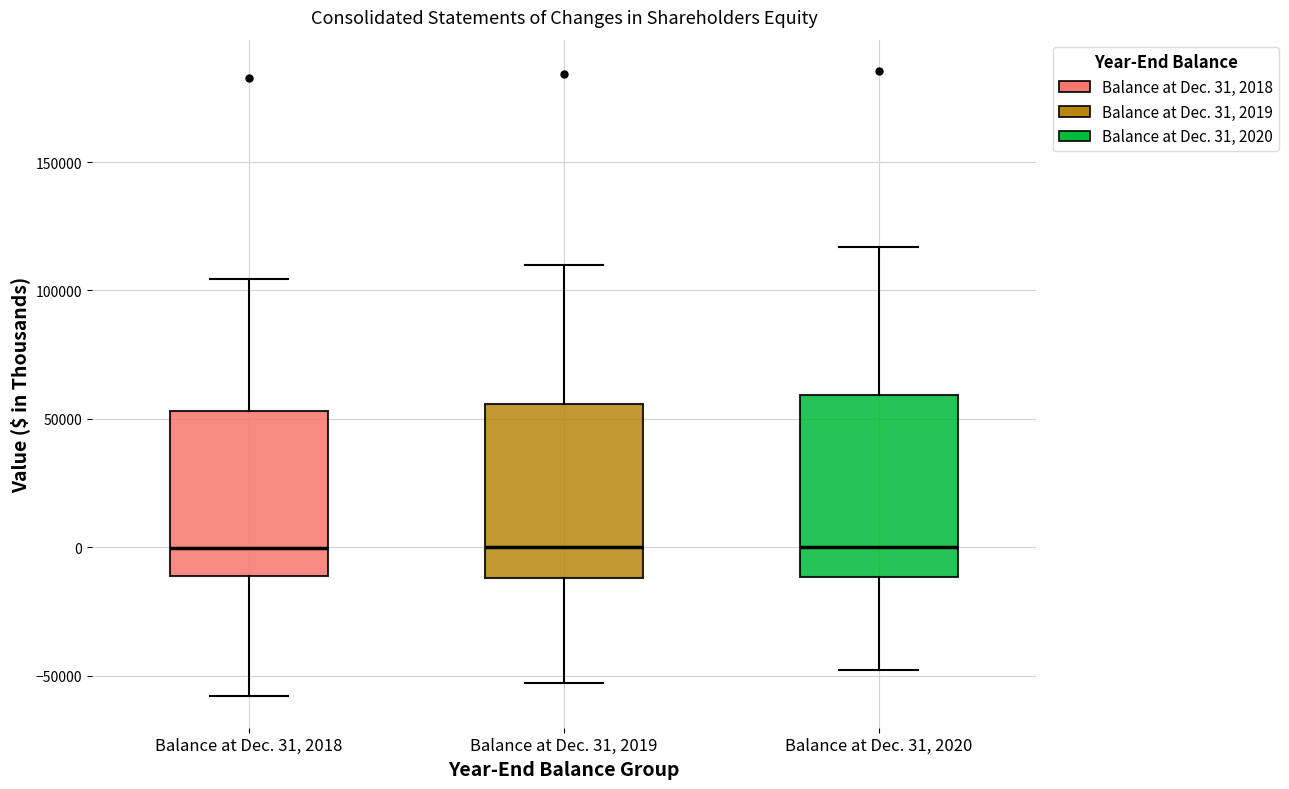

Reading left to right, read every box against the y-axis: the position of its median line, the range the box covers, and the ends of its whiskers. The values are not printed on the chart, so give them approximately, as read against the axis.

Balance at Dec. 31, 2018: median 0, box -10000 to 55000, whiskers -60000 to 105000
Balance at Dec. 31, 2019: median 0, box -10000 to 55000, whiskers -55000 to 110000
Balance at Dec. 31, 2020: median 0, box -10000 to 60000, whiskers -50000 to 115000